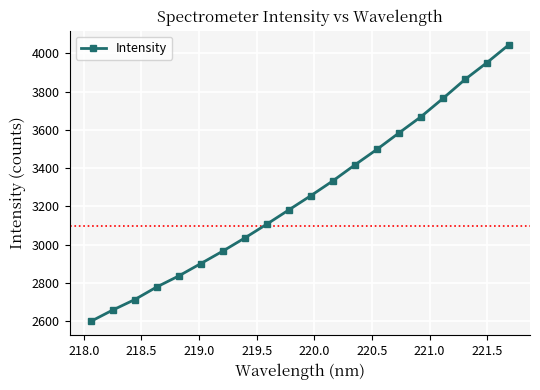

How many values are below 3256?

10